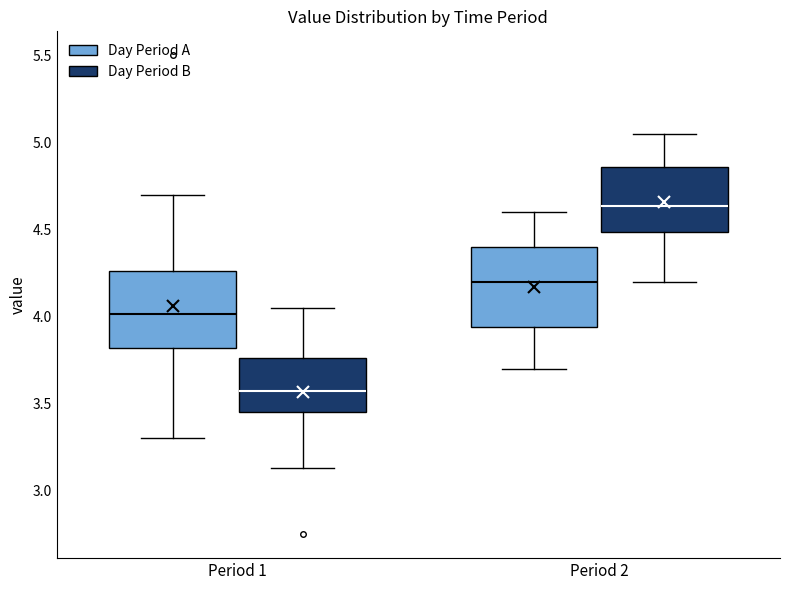

Where does the median line of the box for Period 1 (Day Period A) sit on the y-axis? The values are not printed on the chart, so give them approximately, as read against the axis.

4.00